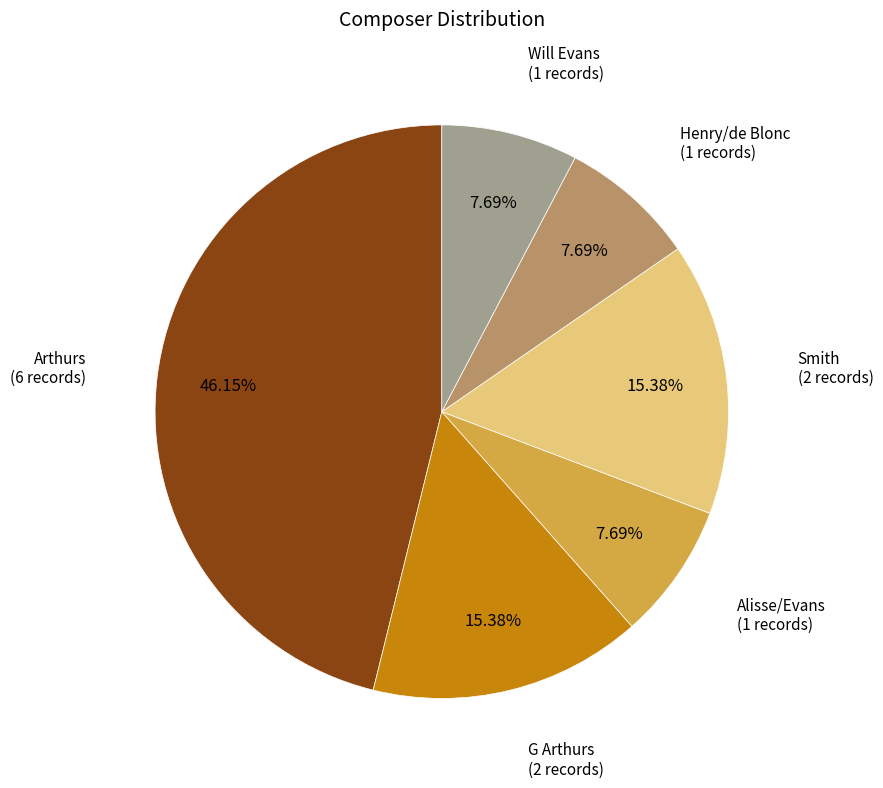

Does any single category account for the majority?

No